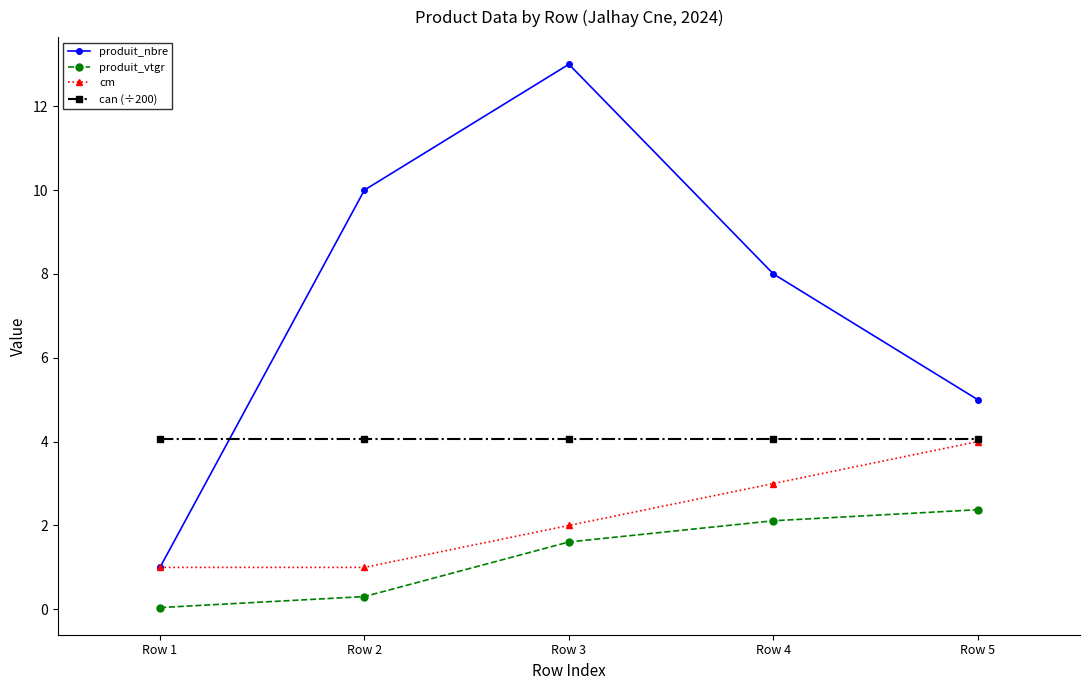

Is the value of can (÷200) at Row 2 greater than the value of produit_nbre at Row 4?

No